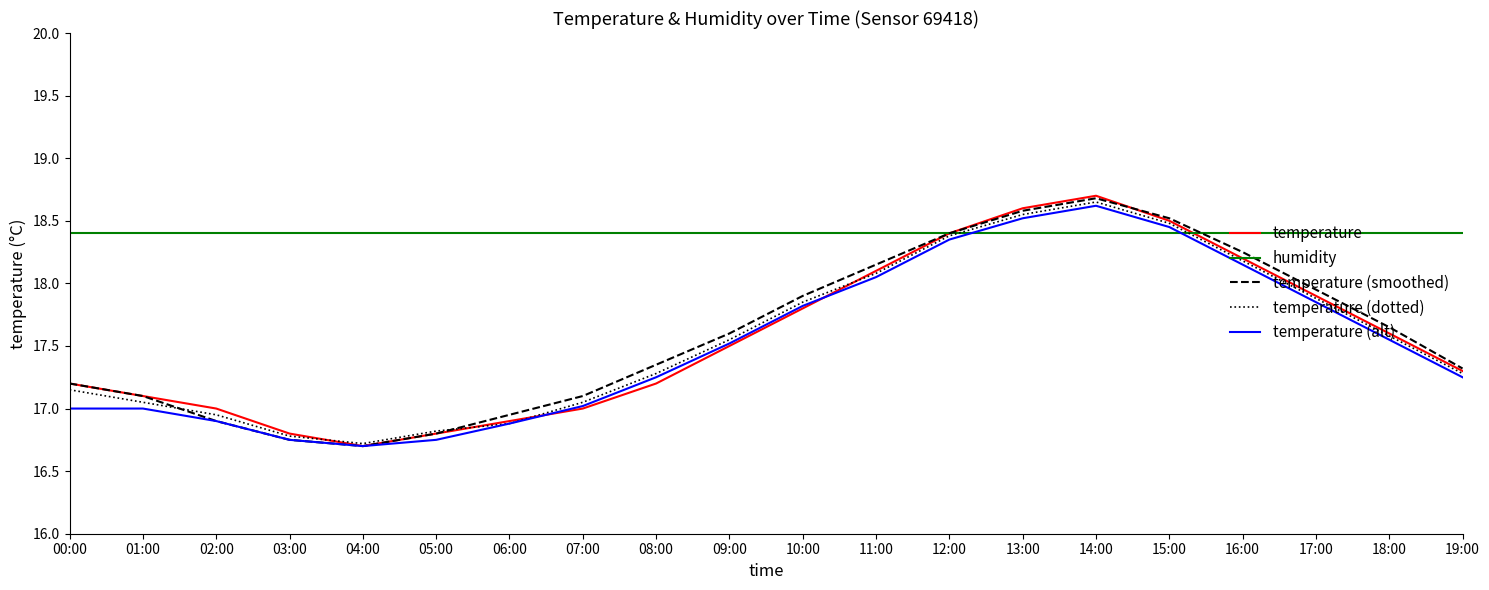

At which category does the chart reach its peak across all series?

14:00